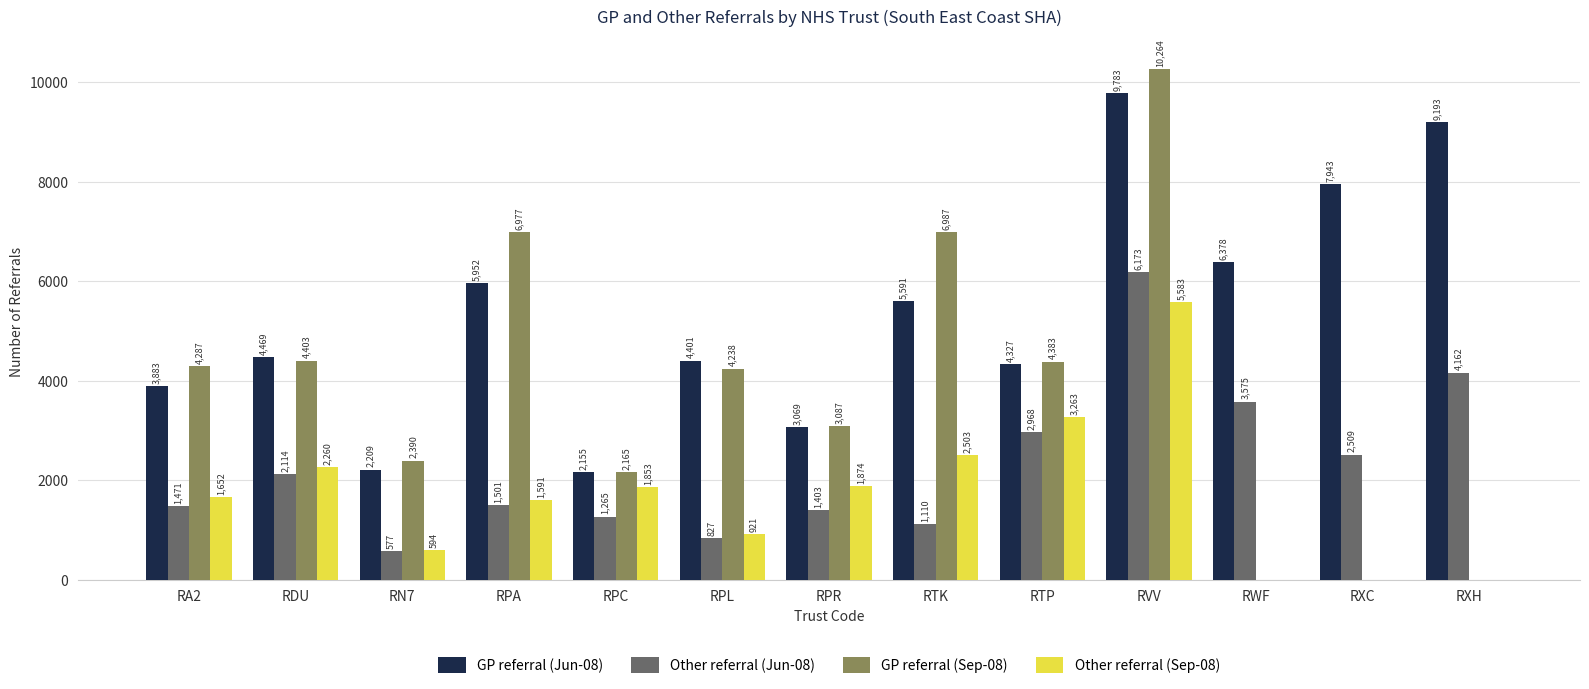

The GP referral (Sep-08) series shows 1788 at RA2. True or false?

False